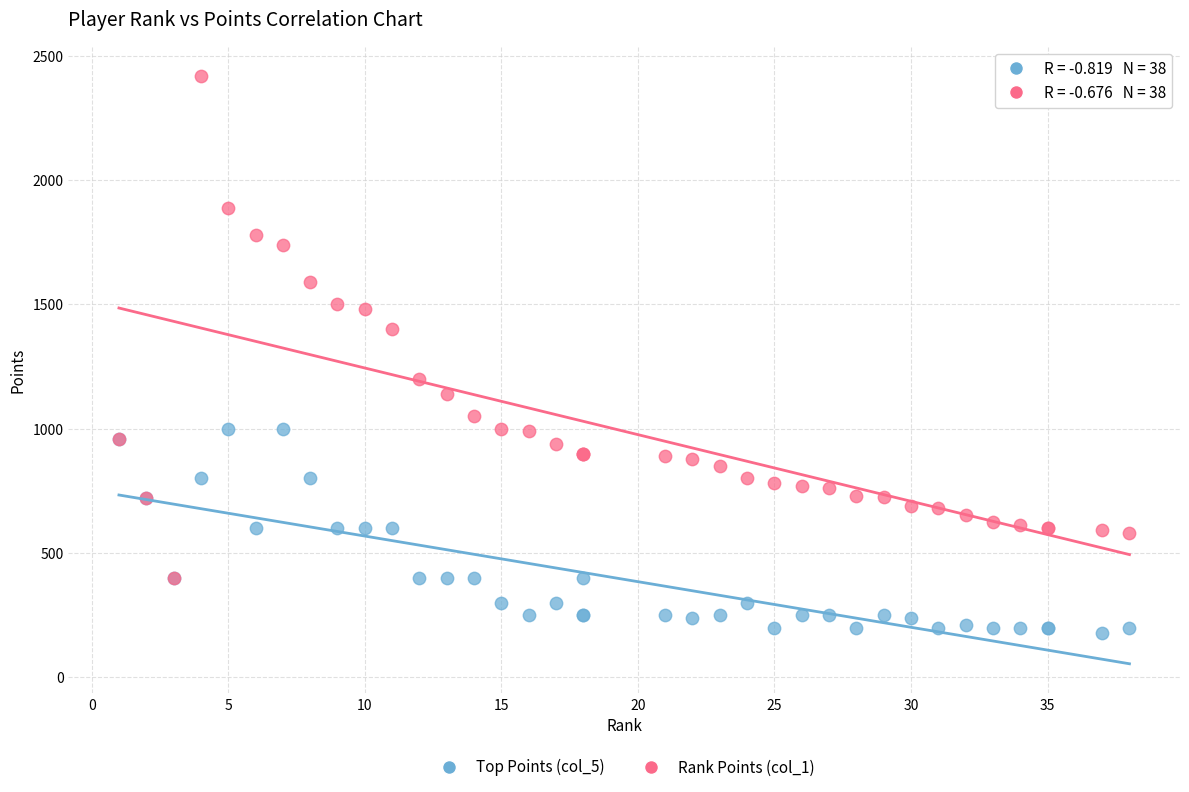

Which series has the widest spread of Y values?

Rank Points (col_1)